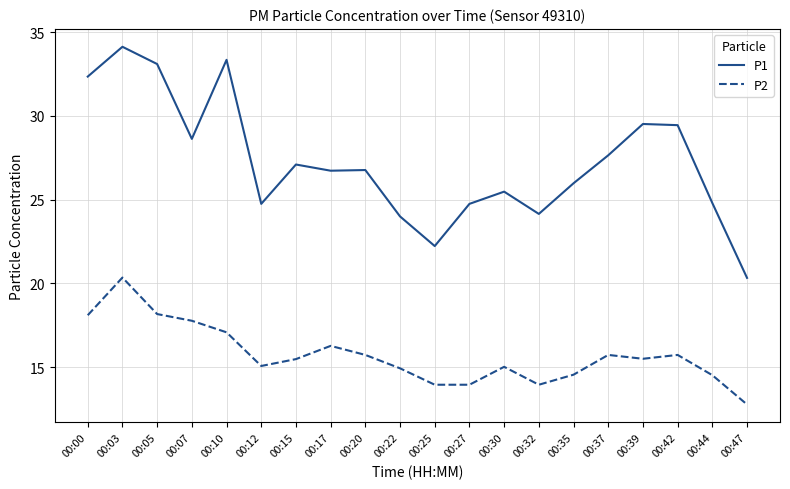

Which series has the largest range (max minus min)?

P1